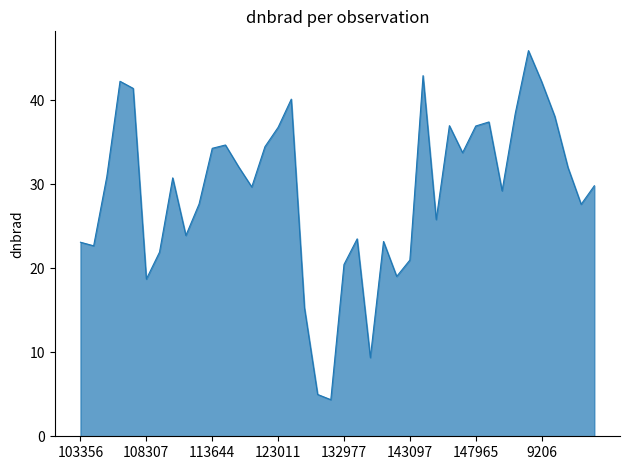

What is the greatest value displayed?

45.9